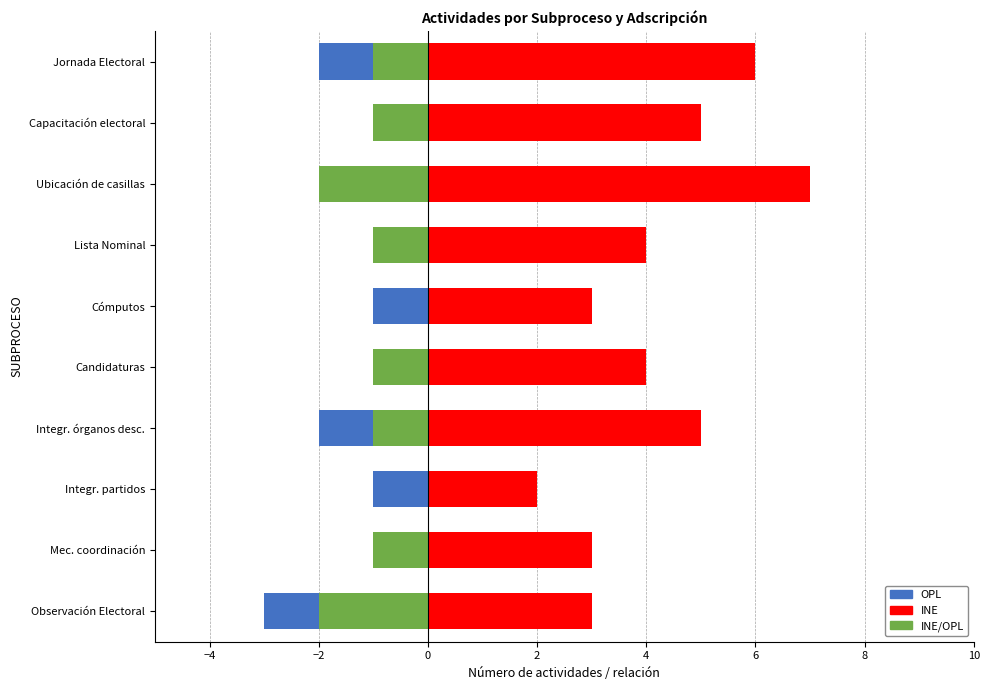

Between Cómputos and Capacitación electoral, which series saw the biggest shift?

INE